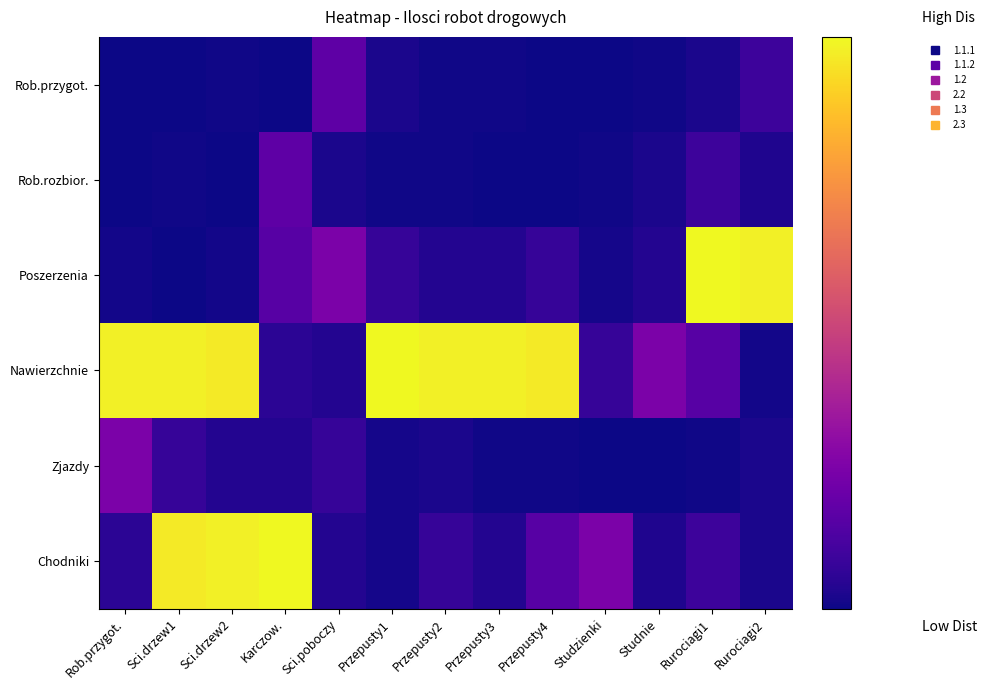

Reading left to right, extract all data points from this chart.

Rob.przygot.: Rob.przygot.=0.5	Sci.drzew1=8.0	Sci.drzew2=15.0	Karczow.=0.1	Sci.poboczy=550.0	Przepusty1=67.0	Przepusty2=15.0	Przepusty3=15.0	Przepusty4=1.0	Studzienki=10.0	Studnie=16.0	Rurociagi1=75.0	Rurociagi2=295.0
Rob.rozbior.: Rob.przygot.=8.0	Sci.drzew1=15.0	Sci.drzew2=0.1	Karczow.=550.0	Sci.poboczy=67.0	Przepusty1=15.0	Przepusty2=15.0	Przepusty3=1.0	Przepusty4=10.0	Studzienki=16.0	Studnie=75.0	Rurociagi1=295.0	Rurociagi2=90.0
Poszerzenia: Rob.przygot.=26.1	Sci.drzew1=0.0	Sci.drzew2=26.1	Karczow.=510.0	Sci.poboczy=800.0	Przepusty1=250.0	Przepusty2=125.0	Przepusty3=125.0	Przepusty4=250.0	Studzienki=43.8	Studnie=125.0	Rurociagi1=3265.0	Rurociagi2=3191.0
Nawierzchnie: Rob.przygot.=3191.0	Sci.drzew1=3191.0	Sci.drzew2=3156.0	Karczow.=176.0	Sci.poboczy=125.0	Przepusty1=3265.0	Przepusty2=3191.0	Przepusty3=3191.0	Przepusty4=3156.0	Studzienki=250.0	Studnie=800.0	Rurociagi1=510.0	Rurociagi2=26.1
Zjazdy: Rob.przygot.=800.0	Sci.drzew1=250.0	Sci.drzew2=125.0	Karczow.=125.0	Sci.poboczy=250.0	Przepusty1=43.8	Przepusty2=67.0	Przepusty3=15.0	Przepusty4=15.0	Studzienki=1.0	Studnie=10.0	Rurociagi1=16.0	Rurociagi2=75.0
Chodniki: Rob.przygot.=176.0	Sci.drzew1=3156.0	Sci.drzew2=3191.0	Karczow.=3265.0	Sci.poboczy=125.0	Przepusty1=43.8	Przepusty2=250.0	Przepusty3=125.0	Przepusty4=510.0	Studzienki=800.0	Studnie=90.0	Rurociagi1=295.0	Rurociagi2=75.0